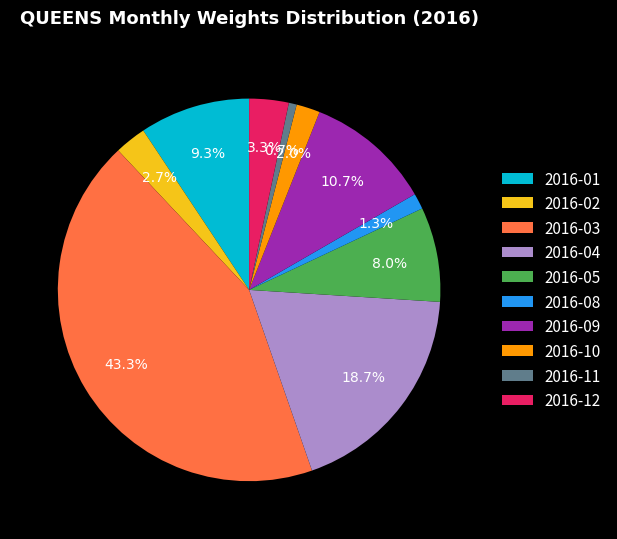

Is there any slice that represents more than half of the pie?

No